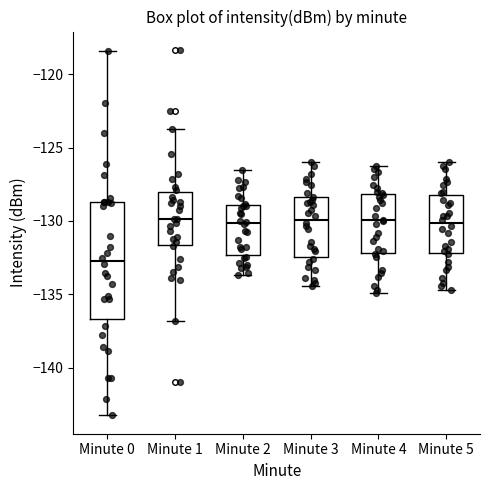

Reading left to right, read every box against the y-axis: the position of its median line, the range the box covers, and the ends of its whiskers. The values are not printed on the chart, so give them approximately, as read against the axis.

Minute 0: median -132.5, box -136.5 to -128.5, whiskers -143.0 to -118.5
Minute 1: median -130.0, box -131.5 to -128.0, whiskers -137.0 to -124.0
Minute 2: median -130.0, box -132.5 to -129.0, whiskers -133.5 to -126.5
Minute 3: median -130.0, box -132.5 to -128.5, whiskers -134.5 to -126.0
Minute 4: median -130.0, box -132.0 to -128.0, whiskers -135.0 to -126.0
Minute 5: median -130.0, box -132.0 to -128.0, whiskers -134.5 to -126.0